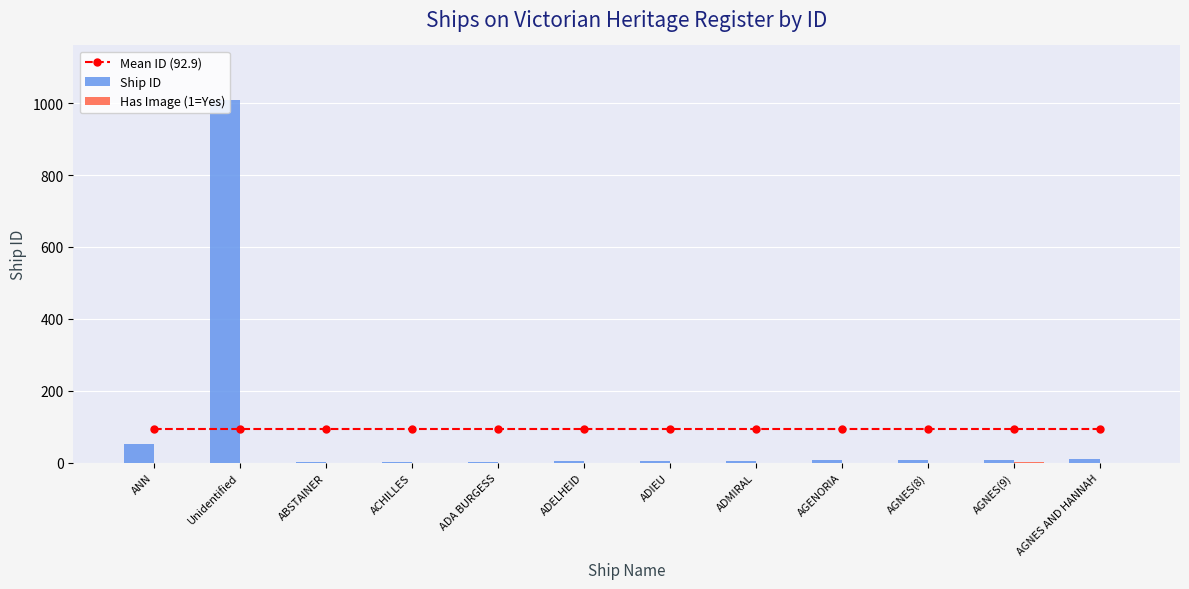

What position from the right is Unidentified?

11